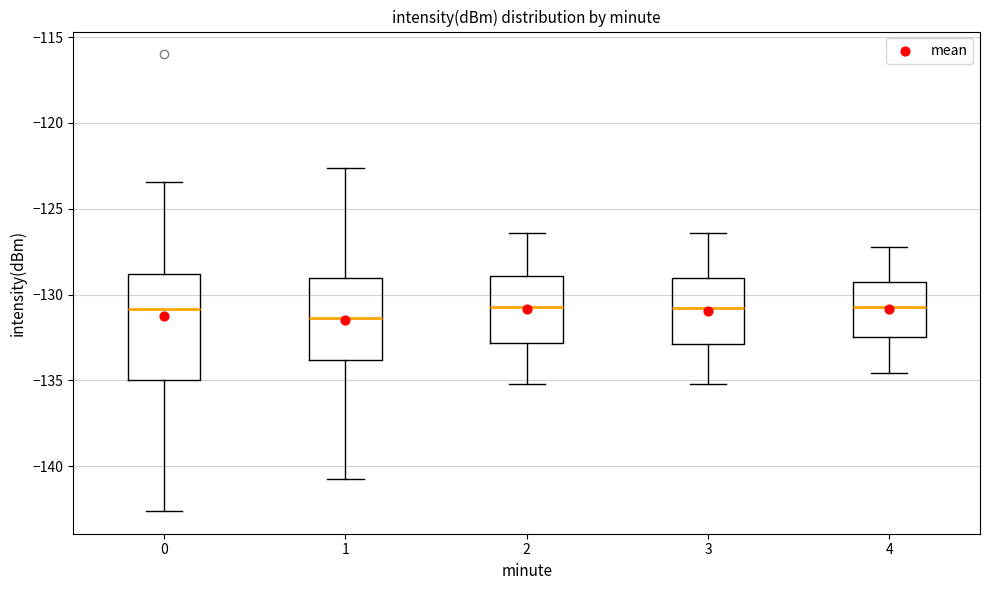

Reading left to right, read every box against the y-axis: the position of its median line, the range the box covers, and the ends of its whiskers. The values are not printed on the chart, so give them approximately, as read against the axis.

0: median -131.0, box -135.0 to -129.0, whiskers -142.5 to -123.5
1: median -131.5, box -134.0 to -129.0, whiskers -141.0 to -122.5
2: median -130.5, box -133.0 to -129.0, whiskers -135.0 to -126.5
3: median -131.0, box -133.0 to -129.0, whiskers -135.0 to -126.5
4: median -130.5, box -132.5 to -129.5, whiskers -134.5 to -127.0